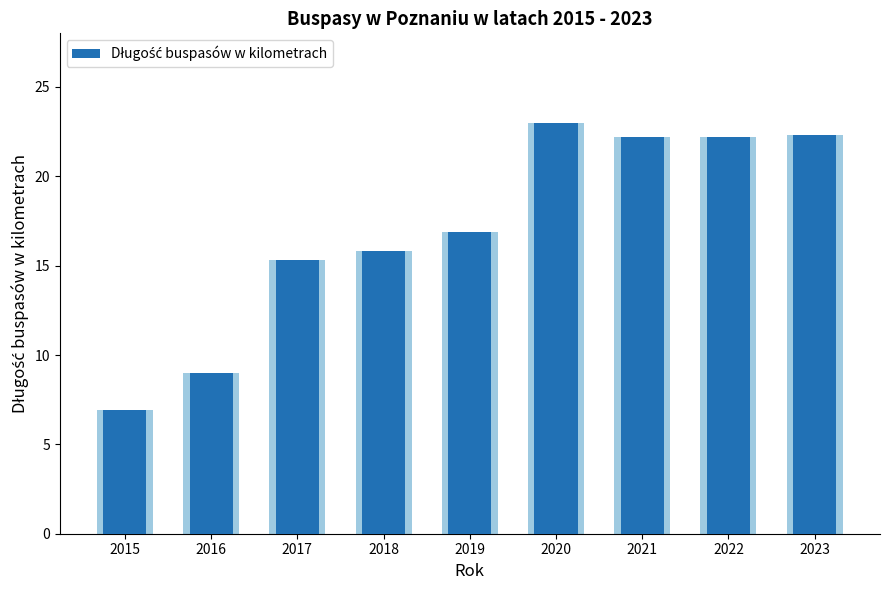

What is the value of the 6th bar from the left?

23.0